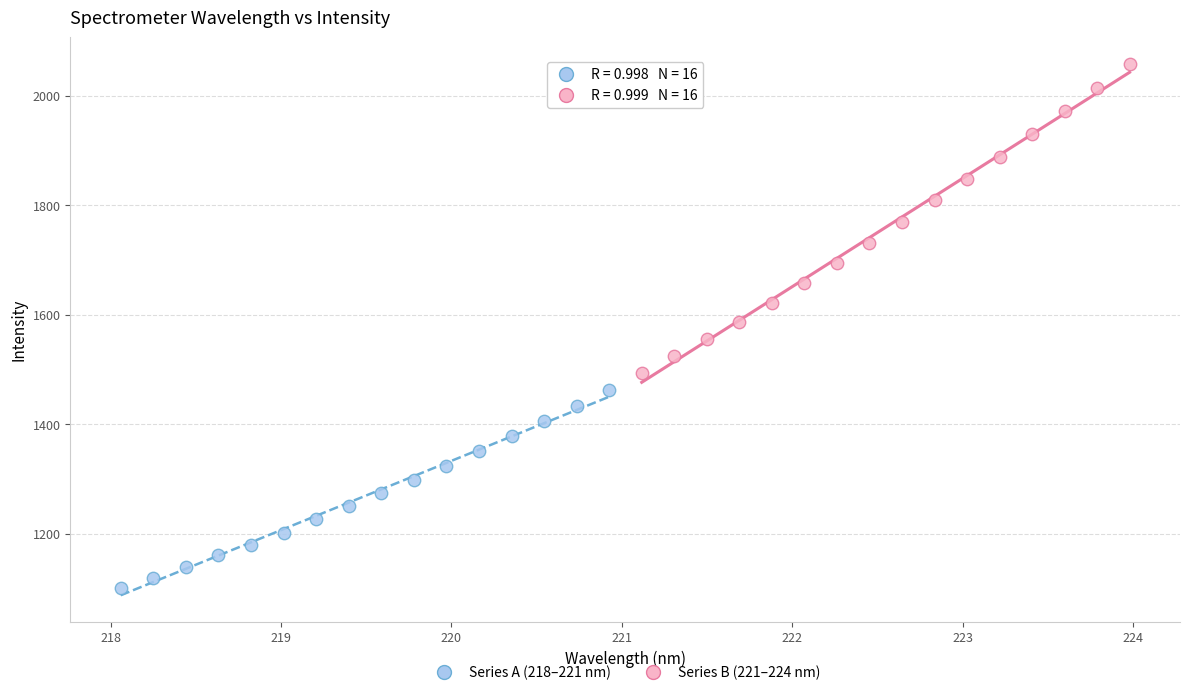

Which series contains the lowest Y value?

Series A (218–221 nm)